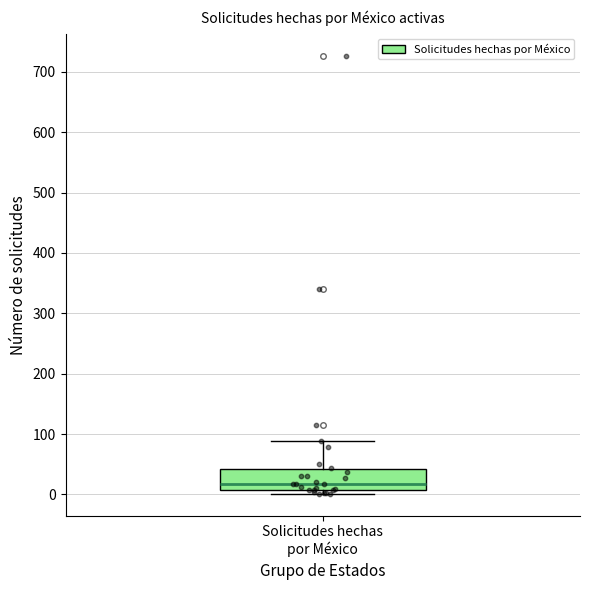

Read this box plot against the y-axis: the position of the median line, the range covered by the box, and the ends of both whiskers. The values are not printed on the chart, so give them approximately, as read against the axis.

median 20, box 10 to 40, whiskers 0 to 90